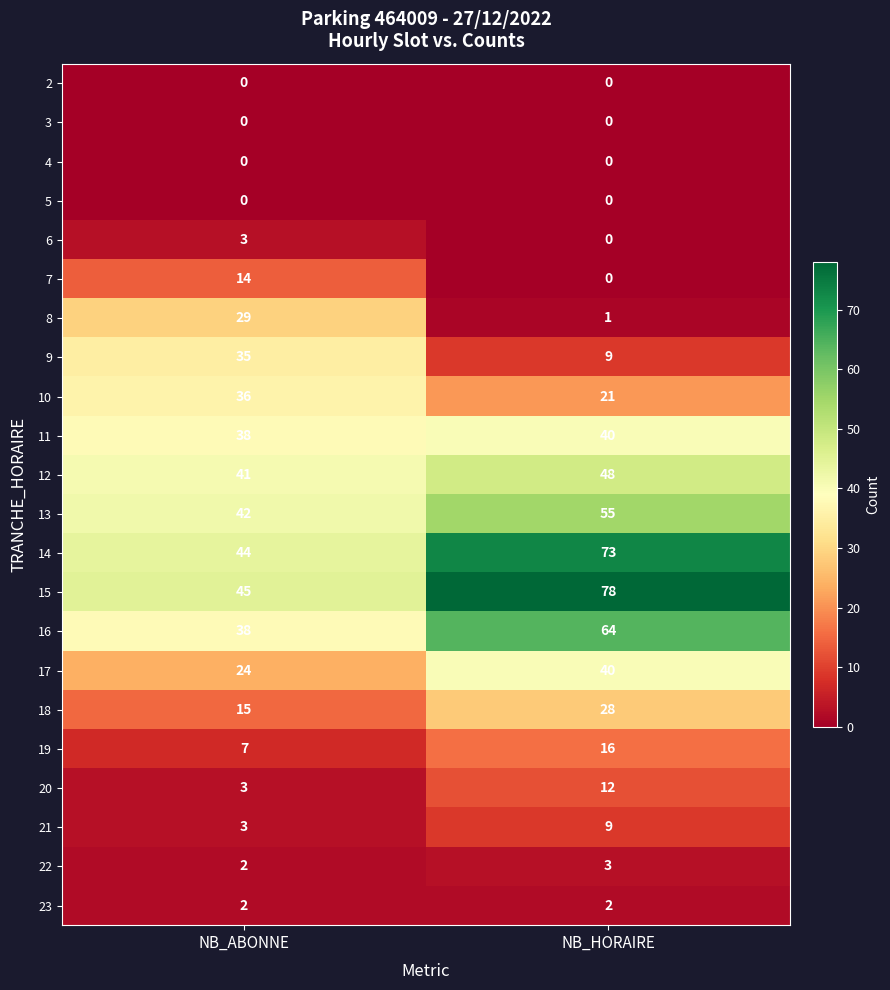

What is the spread (max minus min) of values at NB_ABONNE?

45